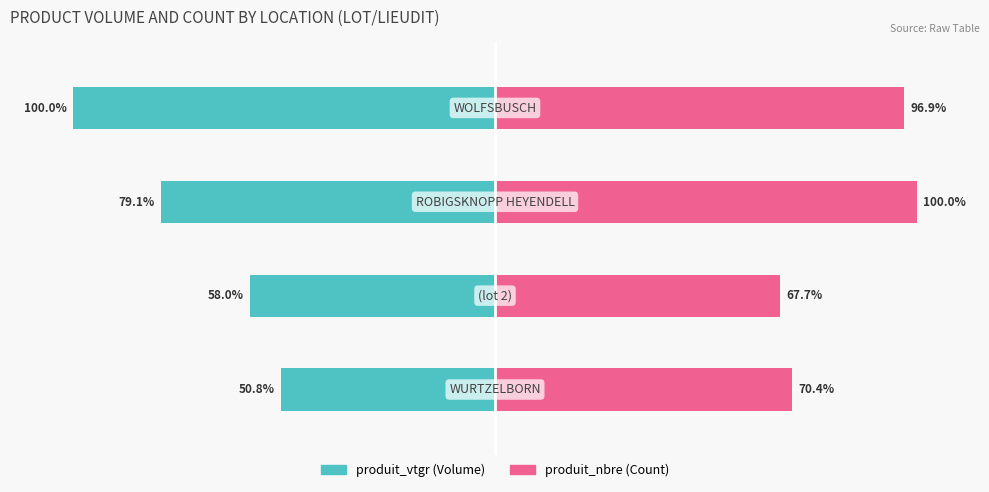

What are all the series names shown in the legend?

produit_vtgr, produit_nbre